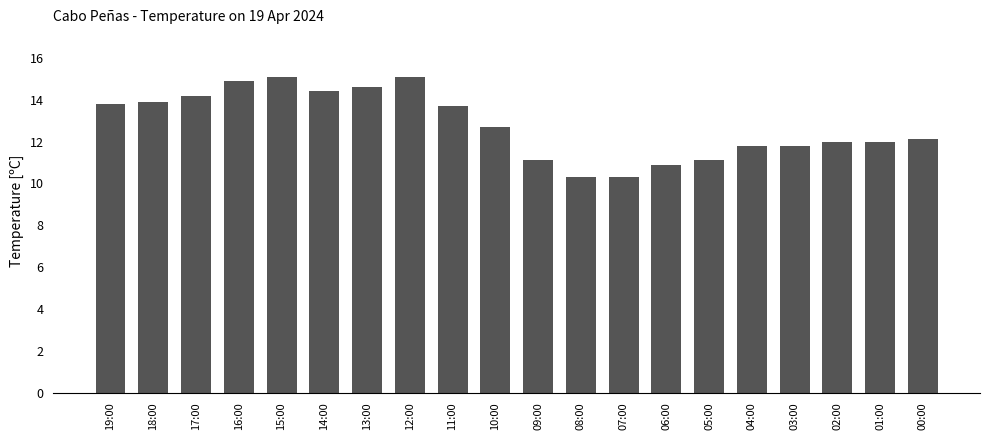

How many bars are there in total?

20